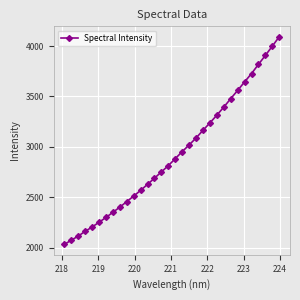

What is the difference between the maximum and minimum values?

2060.8